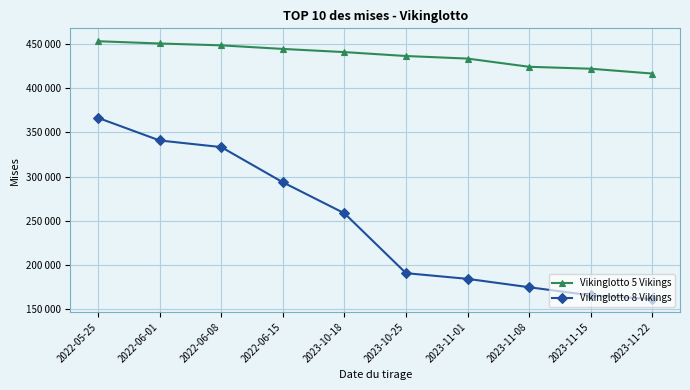

What is the difference between the Vikinglotto 8 Vikings values at 2022-06-01 and 2023-10-18?

82330